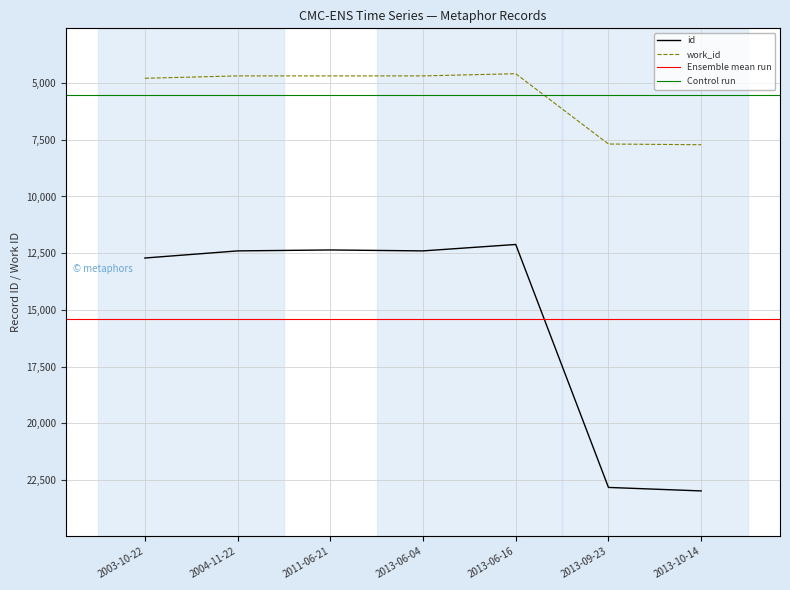

What is the difference between the second highest and second lowest values in the work_id series?

3002